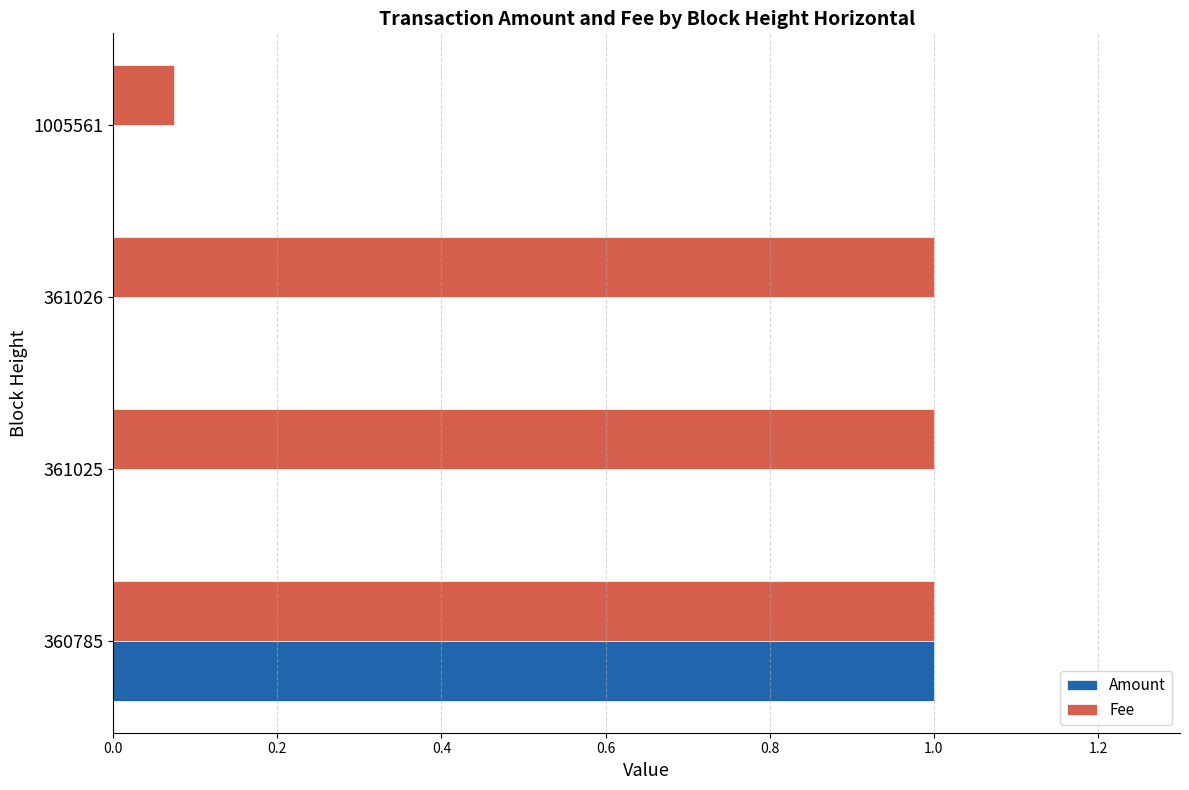

What are all the series names shown in the legend?

Amount, Fee